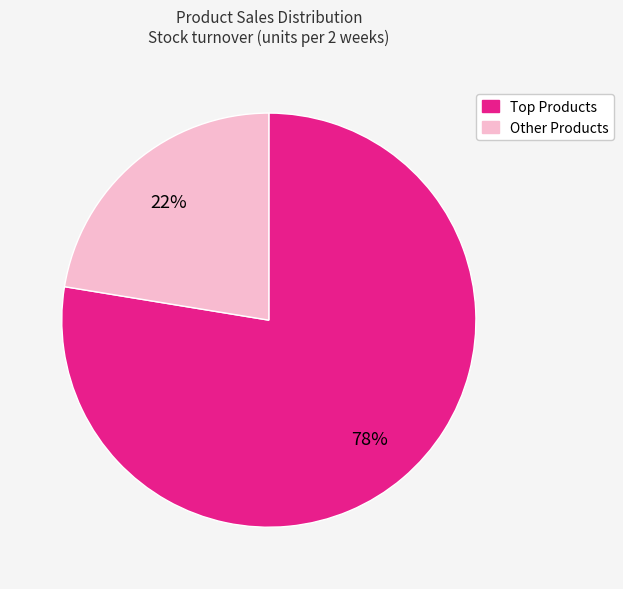

To the nearest percent, what is the average slice percentage?

50%